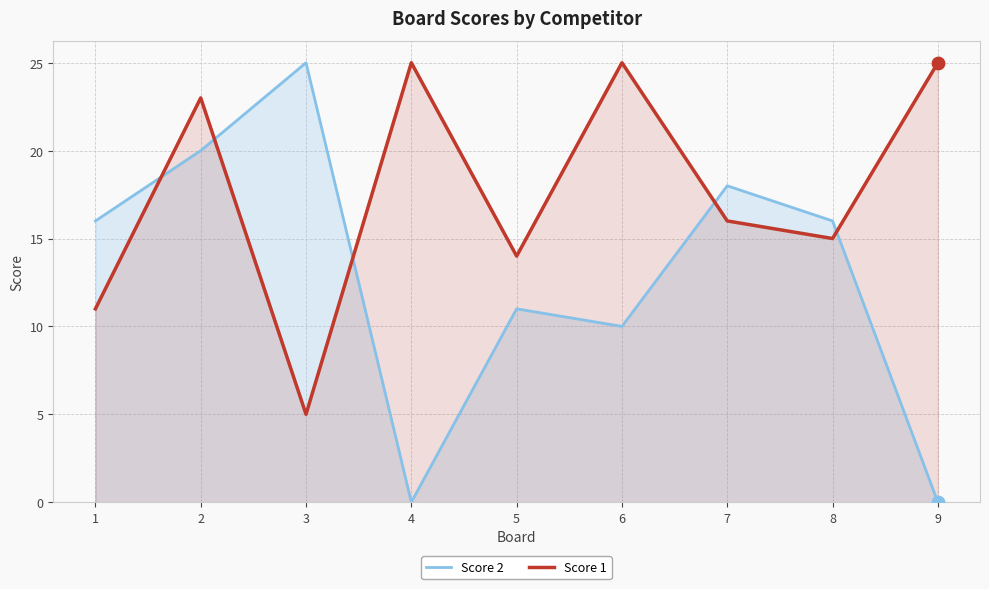

What are all the series names shown in the legend?

Score 2, Score 1